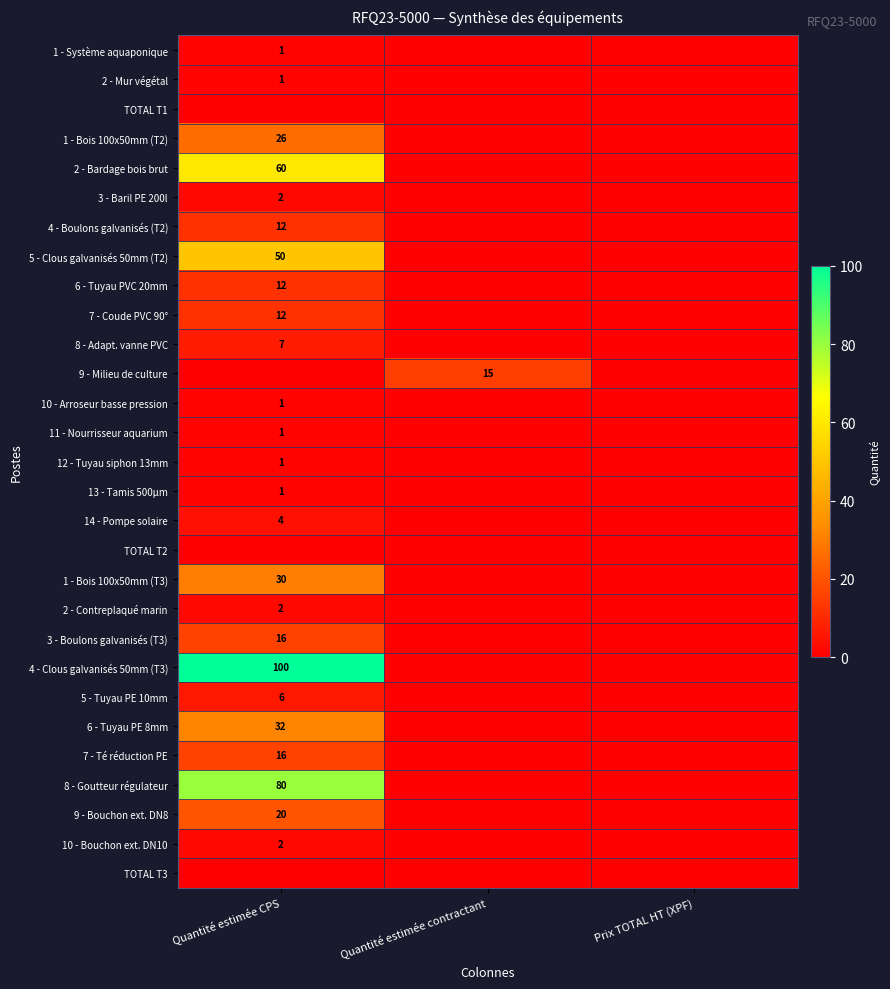

How many data points does each series have?

3